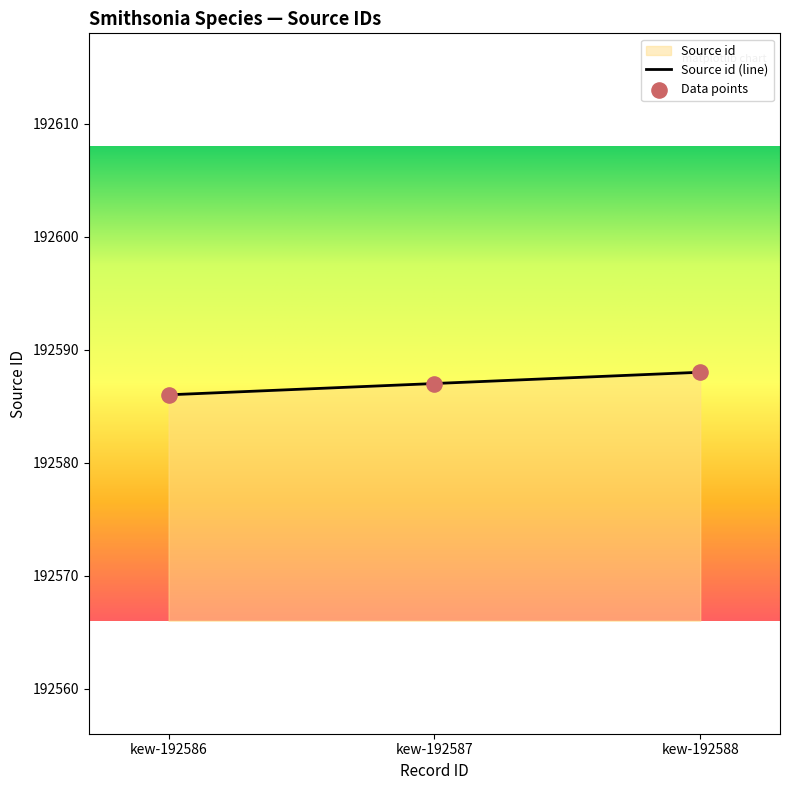

Approximately how many times larger is the value at kew-192586 compared to kew-192587?

1.0